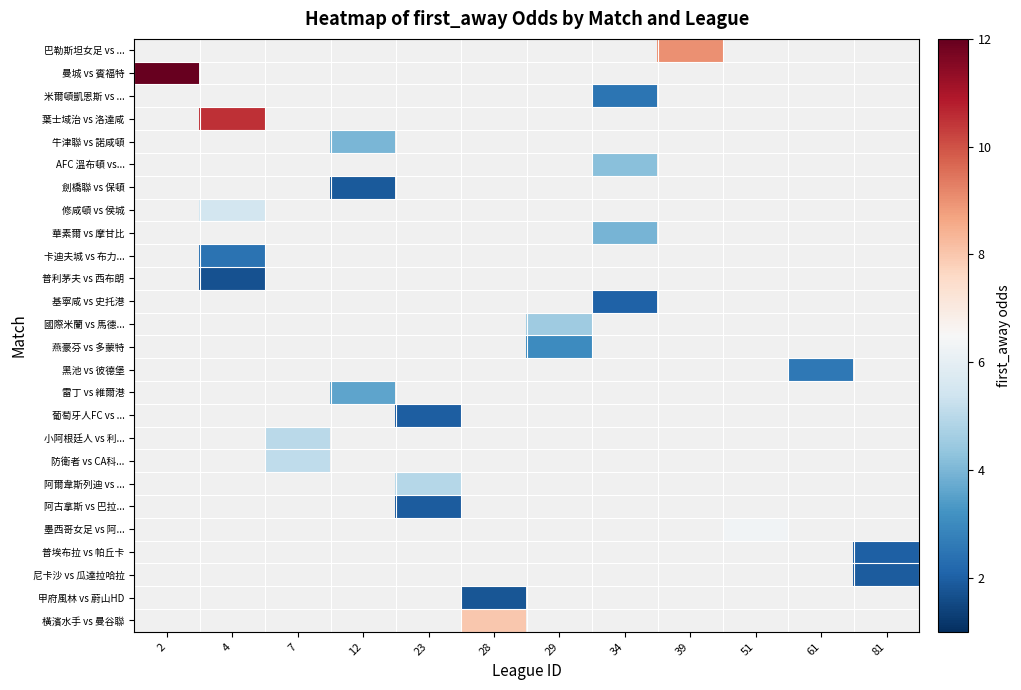

How many values in 小阿根廷人 vs 利... are above zero?

1